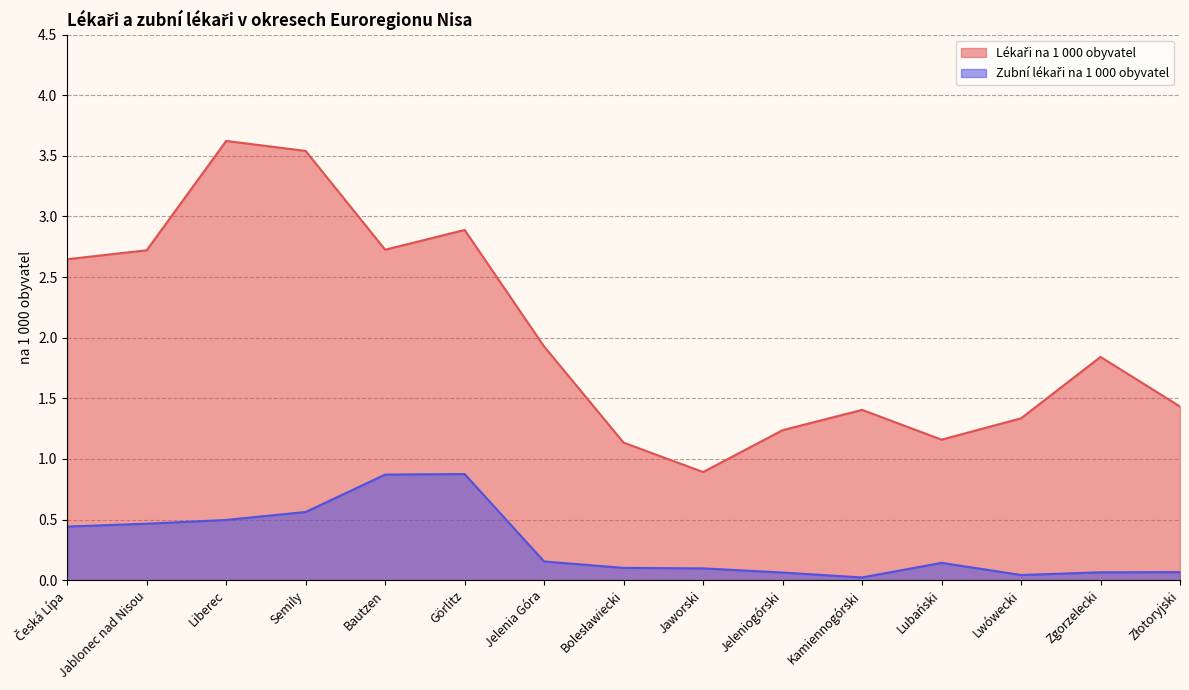

What are all the series names shown in the legend?

Lékaři na 1 000 obyvatel, Zubní lékaři na 1 000 obyvatel